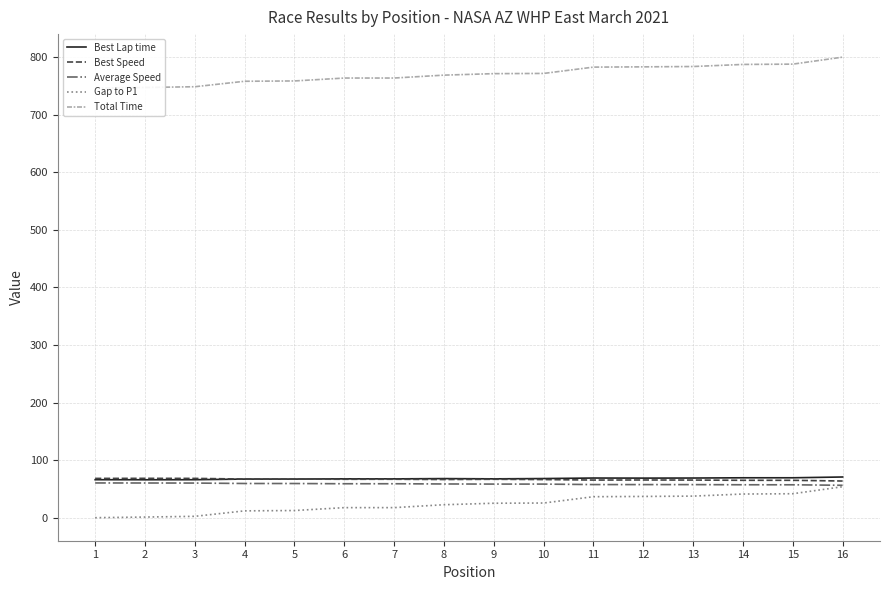

Read the Gap to P1 value at 5.

12.4